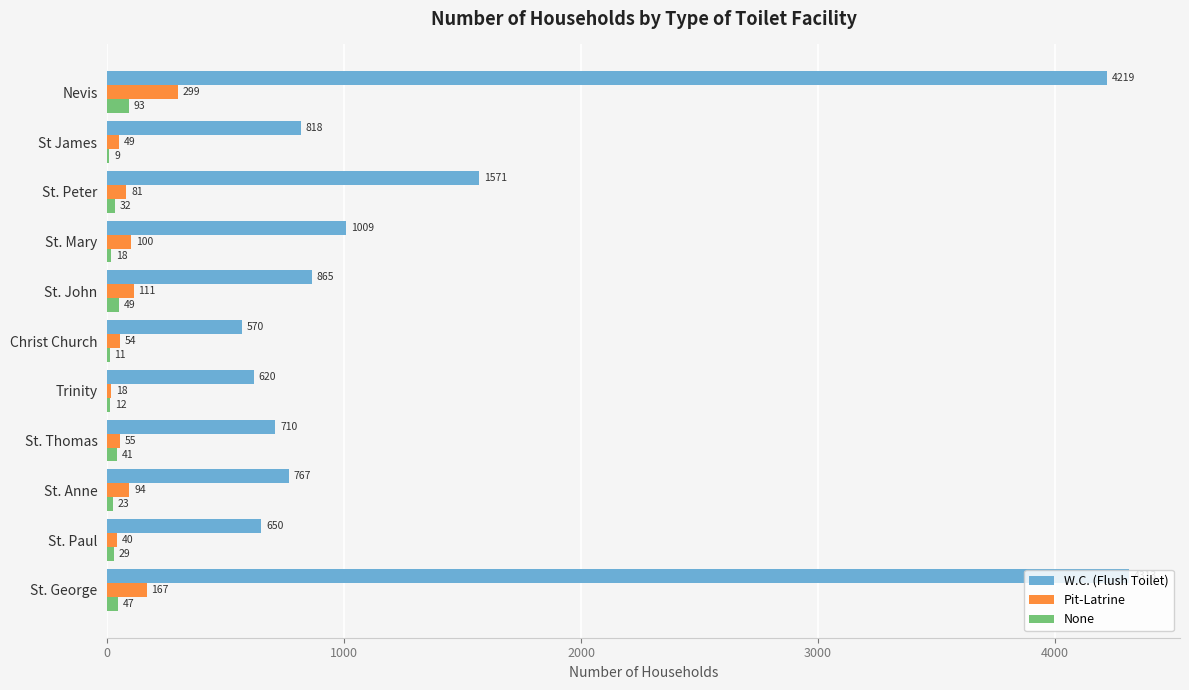

Which series changed the most between Trinity and St James?

W.C. (Flush Toilet)